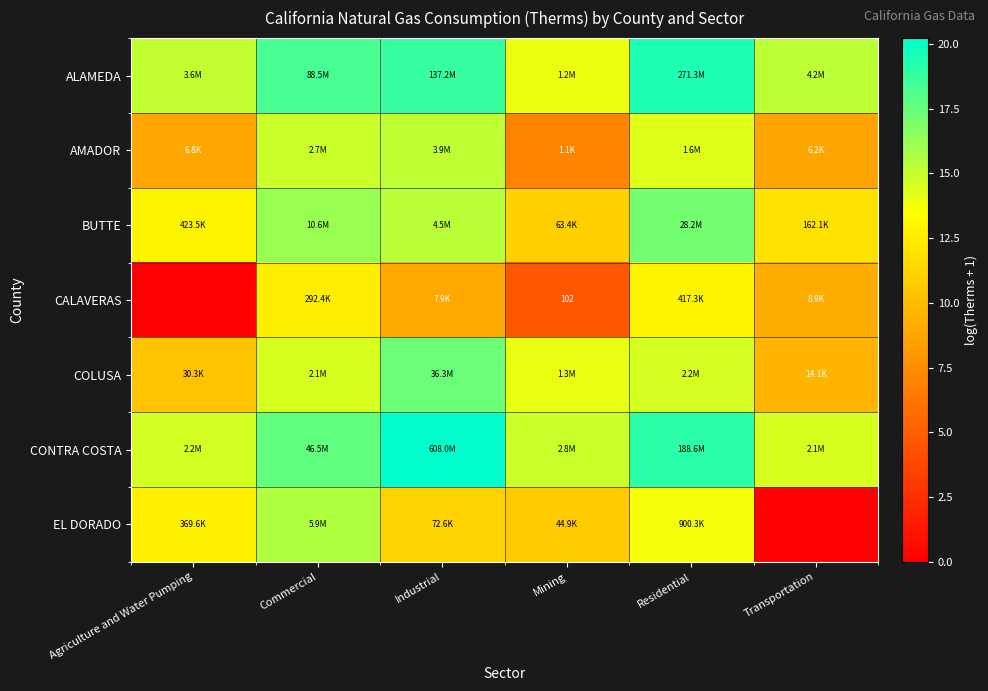

What is the average value of the CALAVERAS series?

8.0